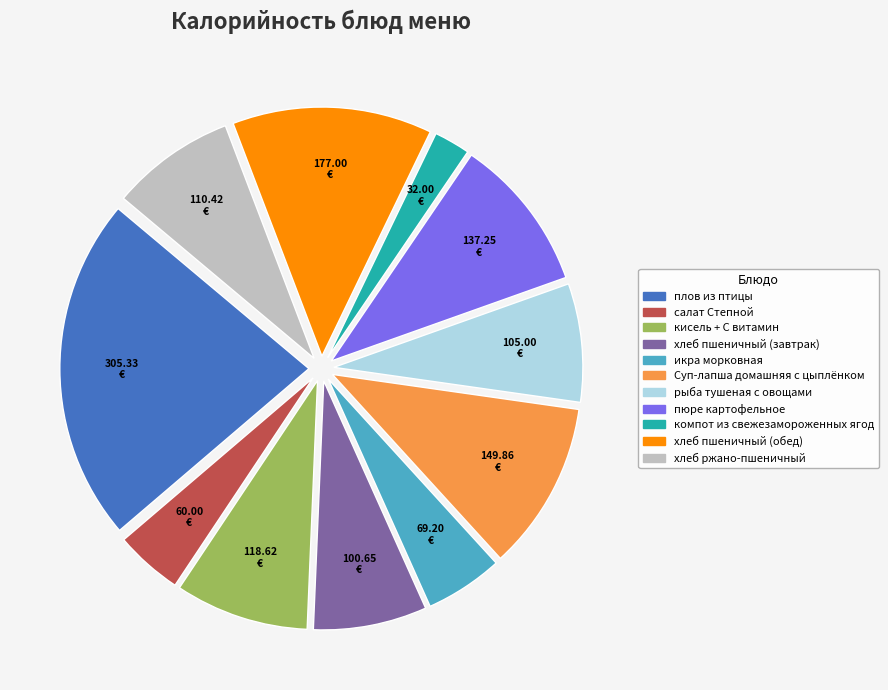

Which category has the smallest portion of the pie?

компот из свежезамороженных ягод